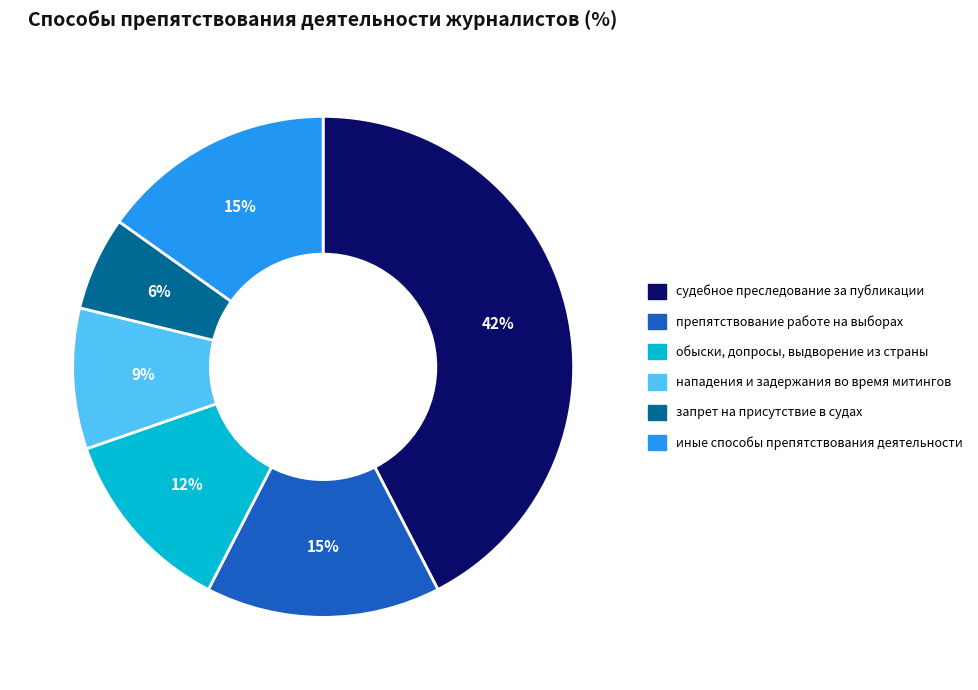

To the nearest percent, what is the difference between the largest and smallest slice percentages?

36%